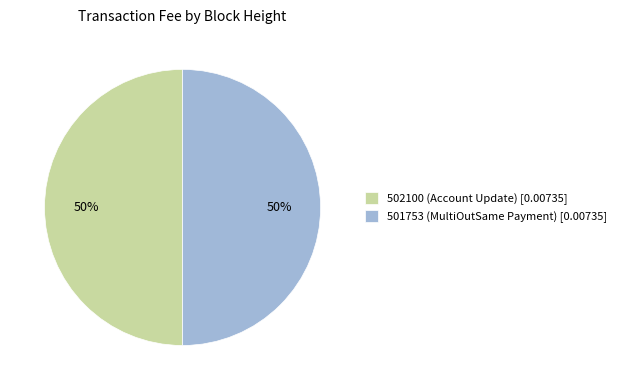

Is it true that 501753 (MultiOutSame Payment) [0.00735] is 50% of the pie?

True